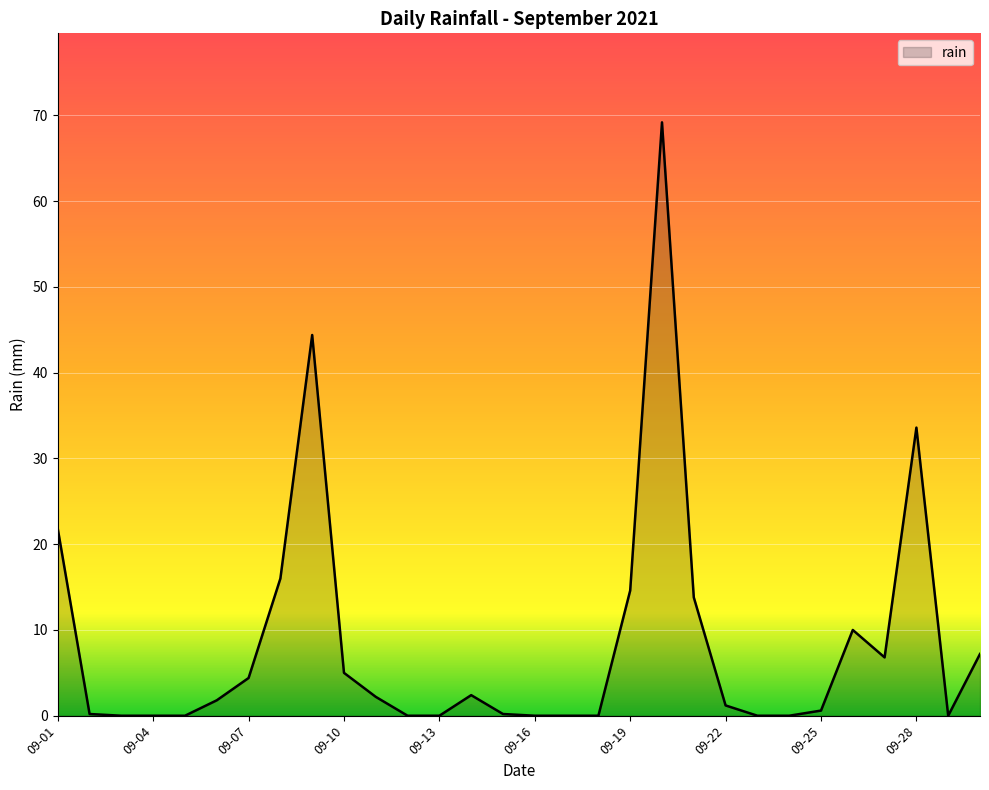

What is the maximum value shown in the chart?

69.2